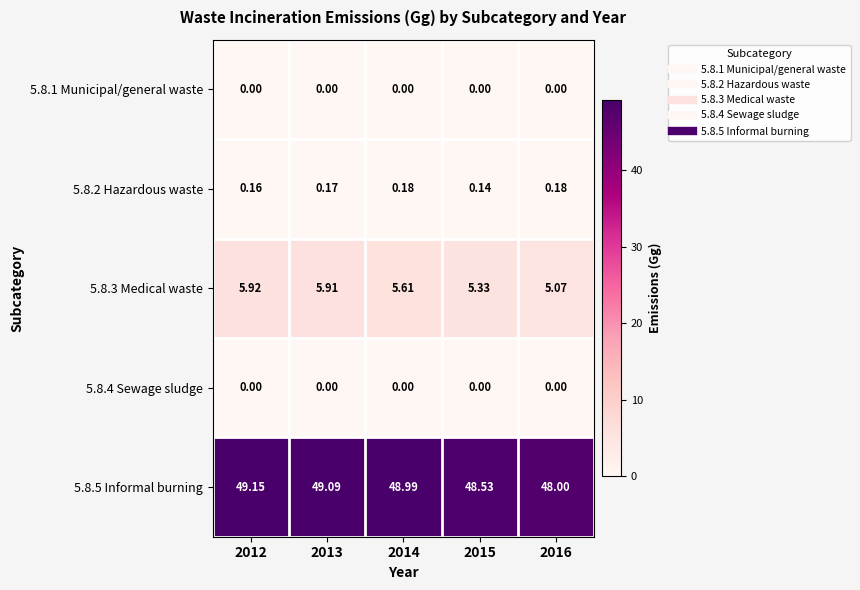

At how many categories does at least one series exceed 3?

5